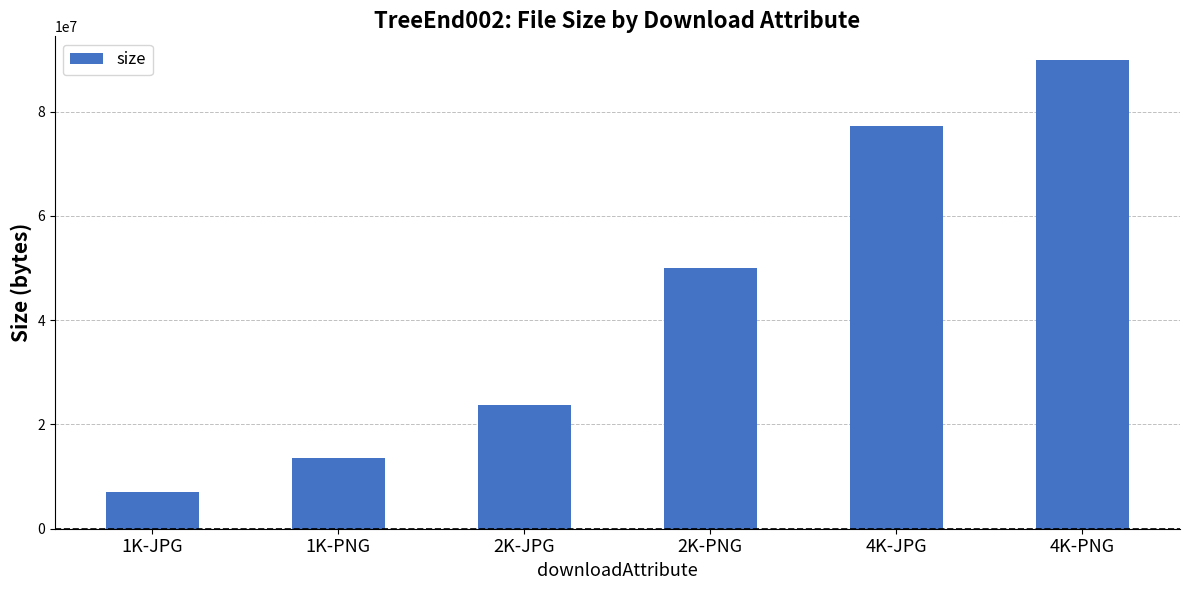

What is the difference between the maximum and minimum values?

82935984